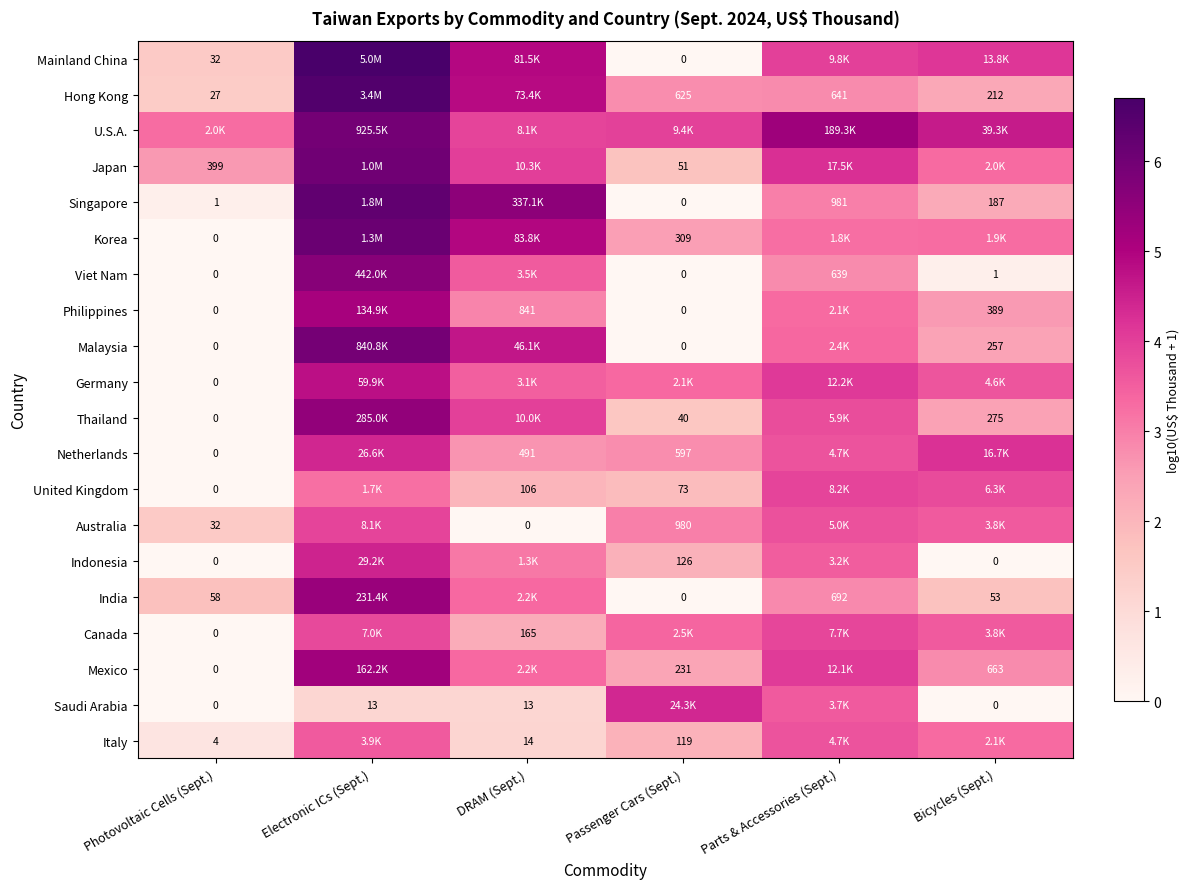

What is the spread (max minus min) of values at Electronic ICs (Sept.)?

5.6